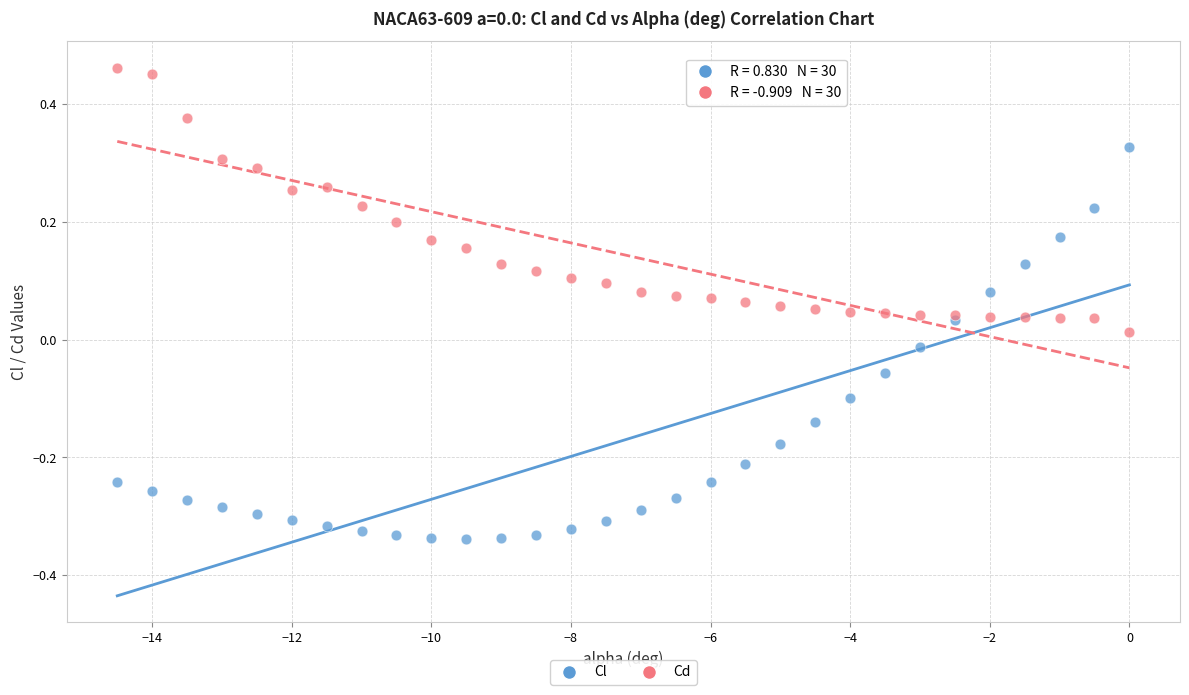

Which series contains the highest Y value?

Cd